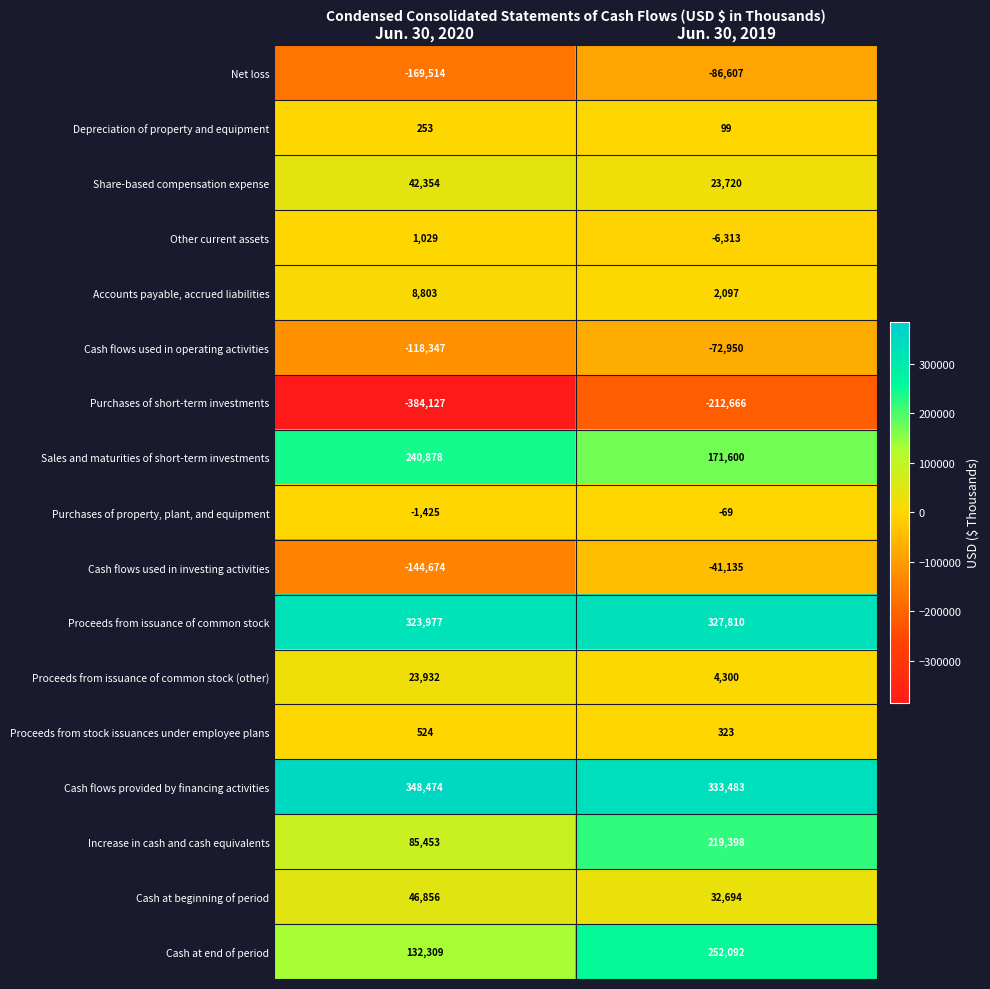

Which series has the largest total across all categories?

Cash flows provided by financing activities